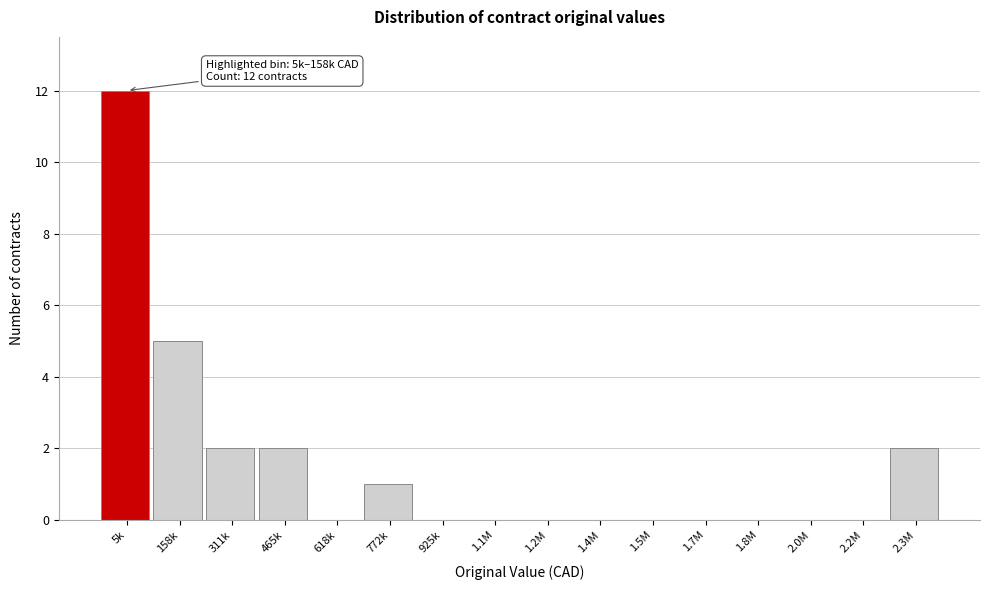

Reading left to right, what are all the values shown in this chart?

5k=12	158k=5	311k=2	465k=2	618k=0	772k=1	925k=0	1.1M=0	1.2M=0	1.4M=0	1.5M=0	1.7M=0	1.8M=0	2.0M=0	2.2M=0	2.3M=2